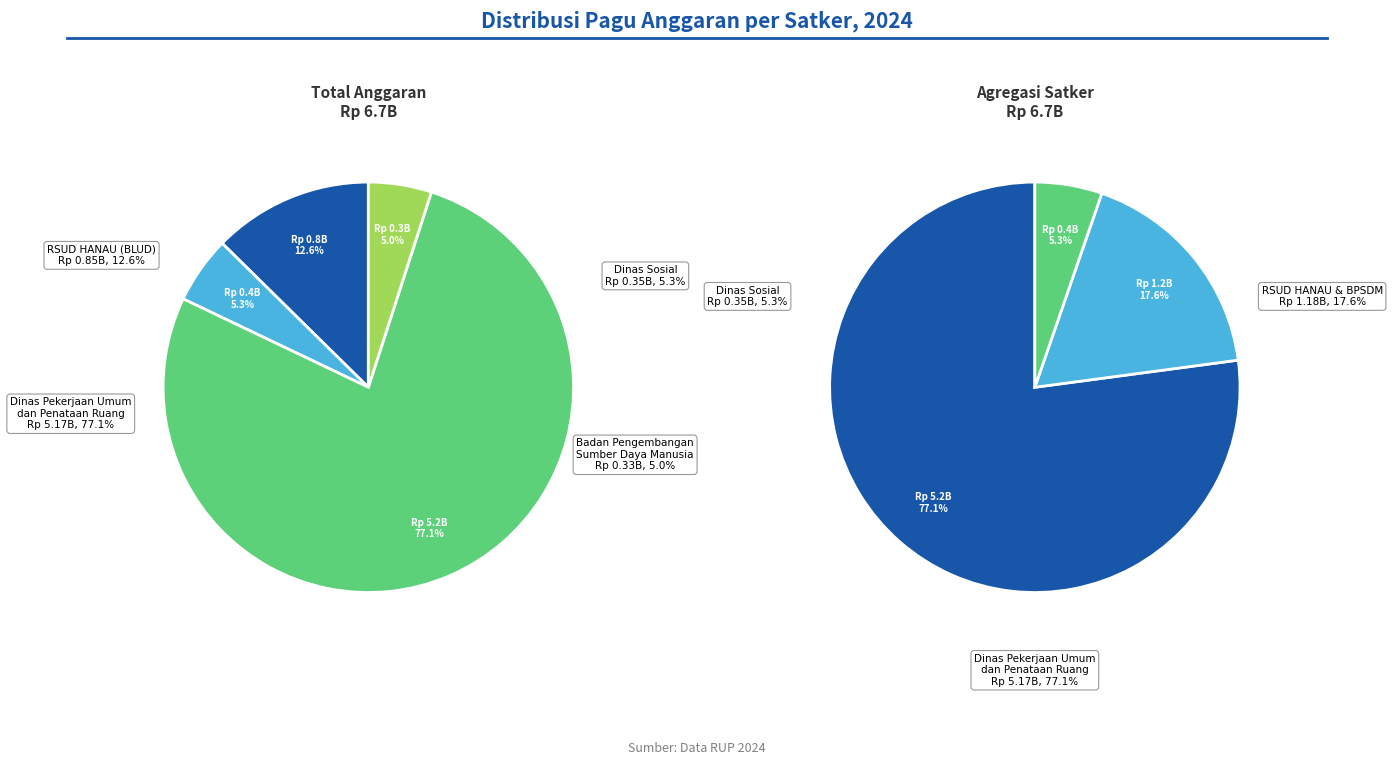

Which slice is the largest?

Dinas Pekerjaan Umum dan Penataan Ruang